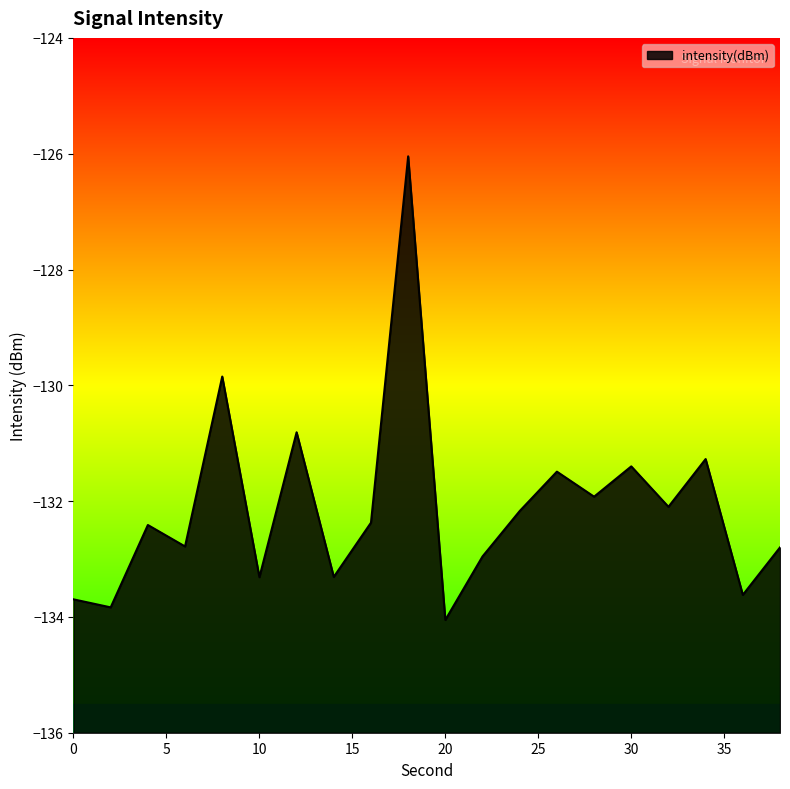

The chart shows a value of -131.3 at 34. True or false?

True